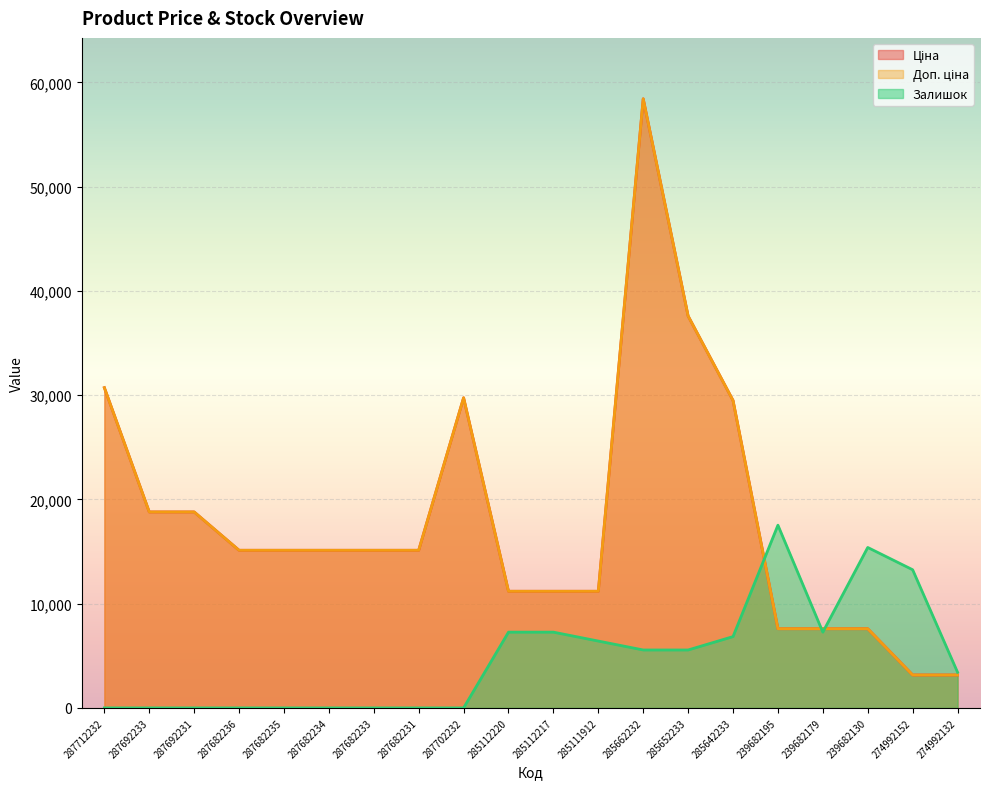

Reading left to right, list all the values displayed in this chart.

Ціна: 287712232=30717.1	287692233=18796.8	287692231=18796.8	287682236=15120.0	287682235=15120.0	287682234=15120.0	287682233=15120.0	287682231=15120.0	287702232=29747.2	285112220=11188.2	285112217=11188.2	285111912=11188.2	285662232=58426.5	285652233=37593.6	285642233=29491.5	239682195=7596.5	239682179=7596.5	239682130=7596.5	274992152=3157.9	274992132=3157.9
Доп. ціна: 287712232=30717.1	287692233=18796.8	287692231=18796.8	287682236=15120.0	287682235=15120.0	287682234=15120.0	287682233=15120.0	287682231=15120.0	287702232=29747.2	285112220=11188.2	285112217=11188.2	285111912=11188.2	285662232=58426.5	285652233=37593.6	285642233=29491.5	239682195=7596.5	239682179=7596.5	239682130=7596.5	274992152=3158.0	274992132=3158.0
Залишок: 287712232=0.0	287692233=0.0	287692231=0.0	287682236=0.0	287682235=0.0	287682234=0.0	287682233=0.0	287682231=0.0	287702232=0.0	285112220=7267.7	285112217=7267.7	285111912=6412.7	285662232=5557.6	285652233=5557.6	285642233=6840.2	239682195=17528.0	239682179=7267.7	239682130=15390.4	274992152=13252.8	274992132=3420.1